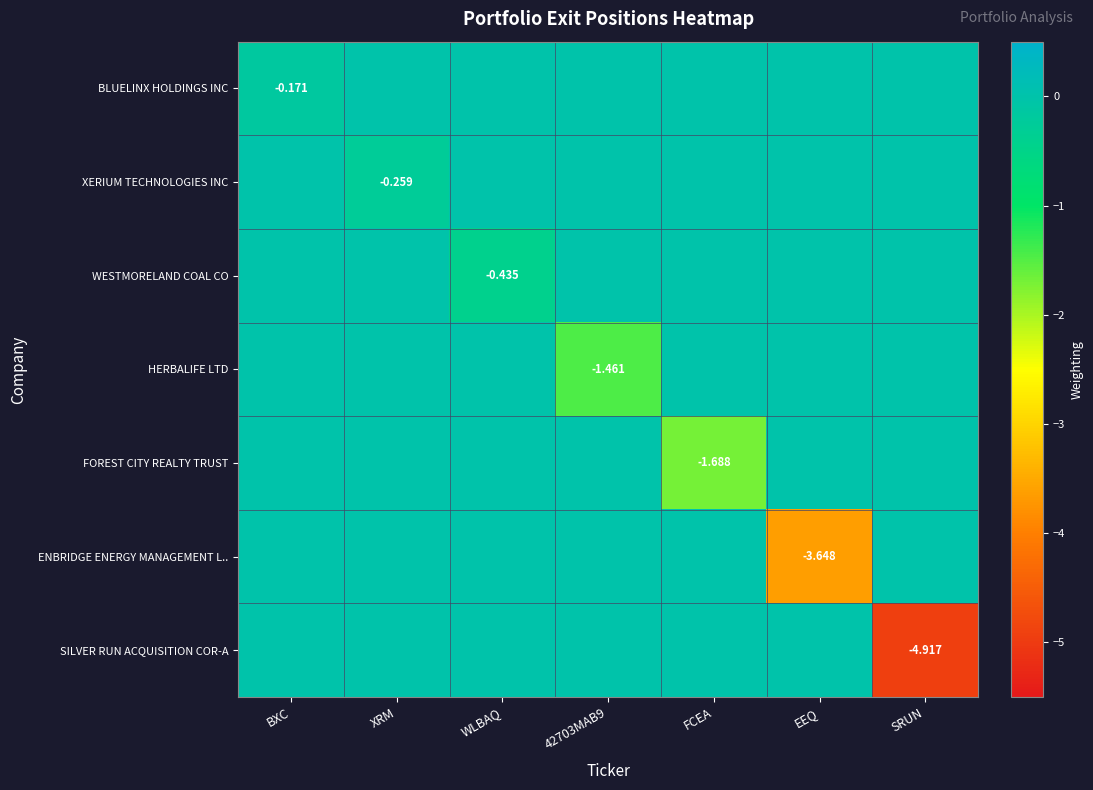

What is the smallest value displayed?

-4.9